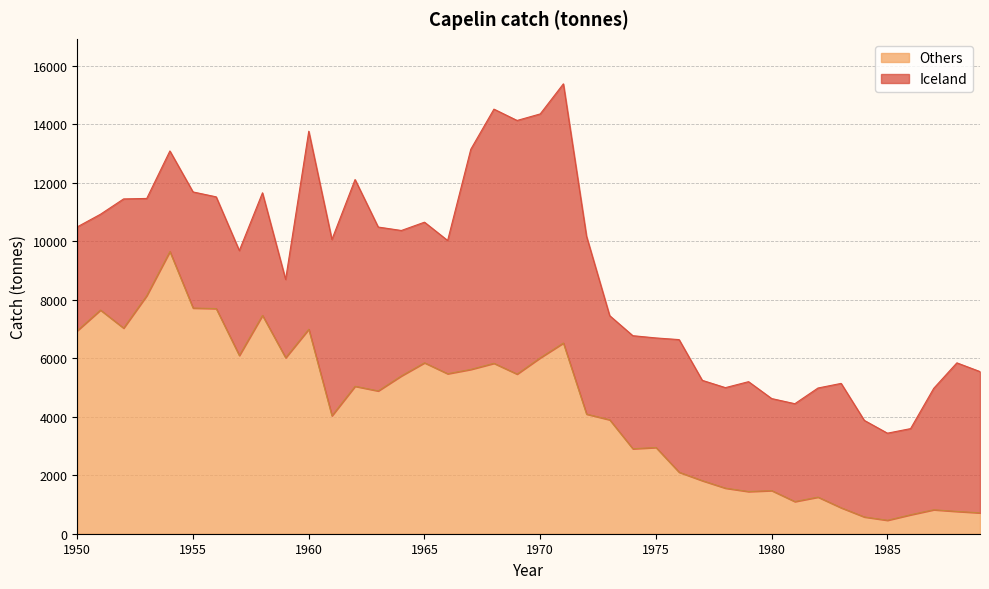

What is the average value?

4276